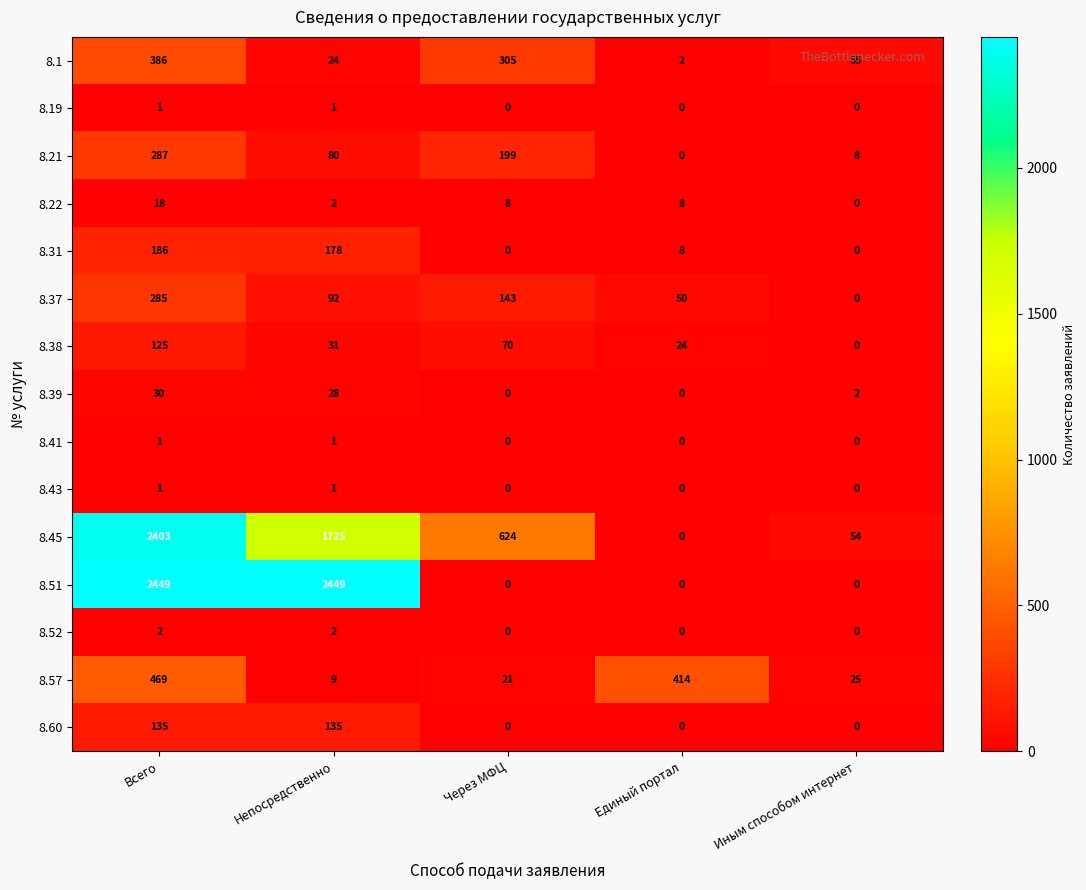

What is the sum of the 8.39 values at Иным способом интернет and Всего?

32